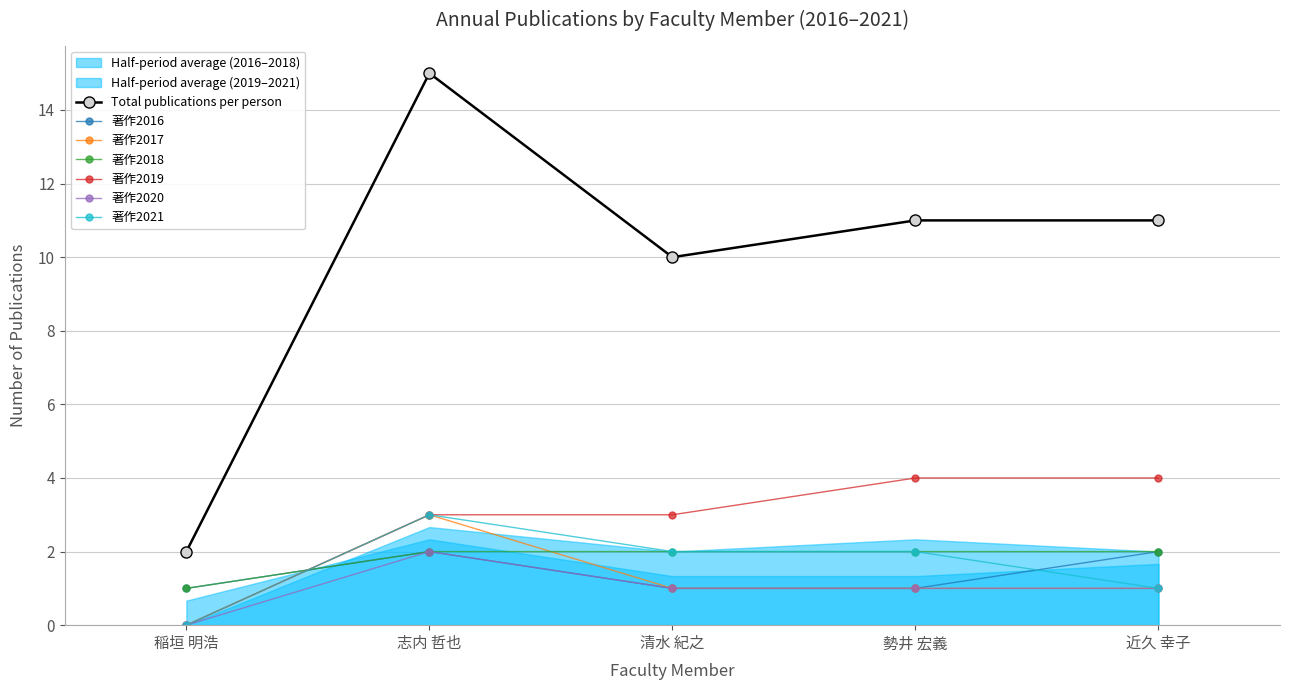

True or false: 著作2017 has more than 0 interior local peaks.

True